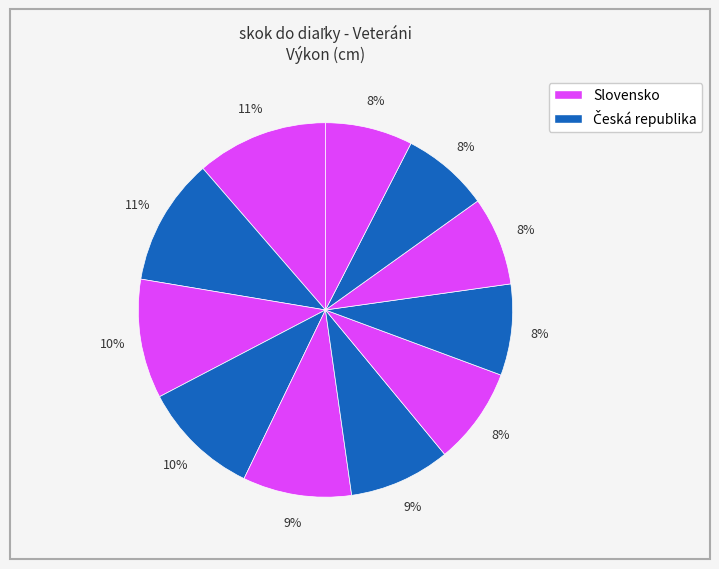

How many slices are in this pie chart?

11